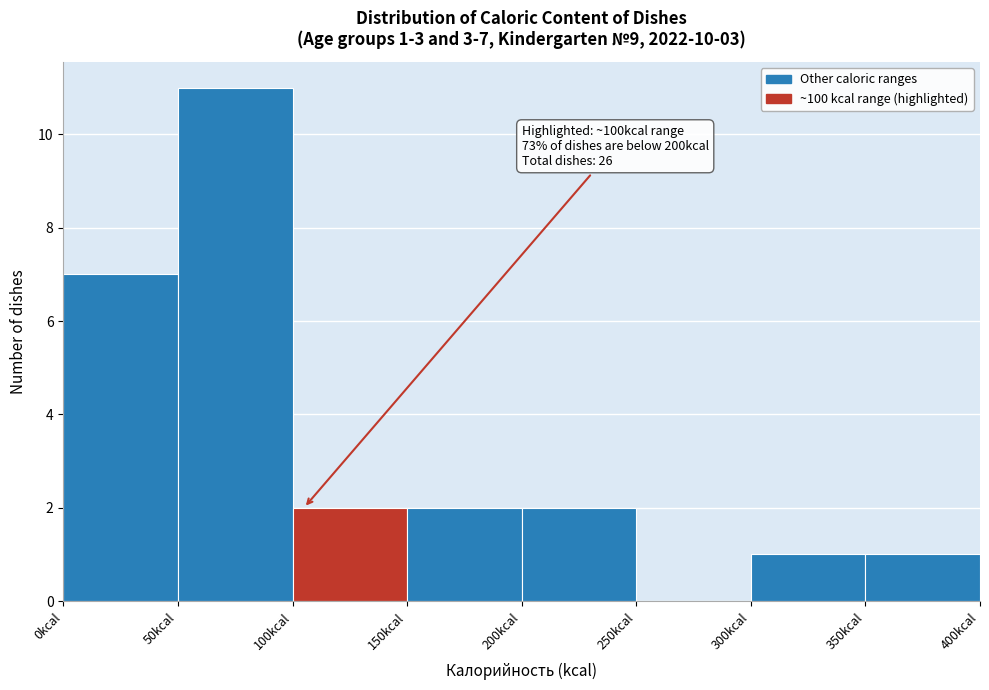

Which range on the x-axis has the tallest bar?

50 to 100